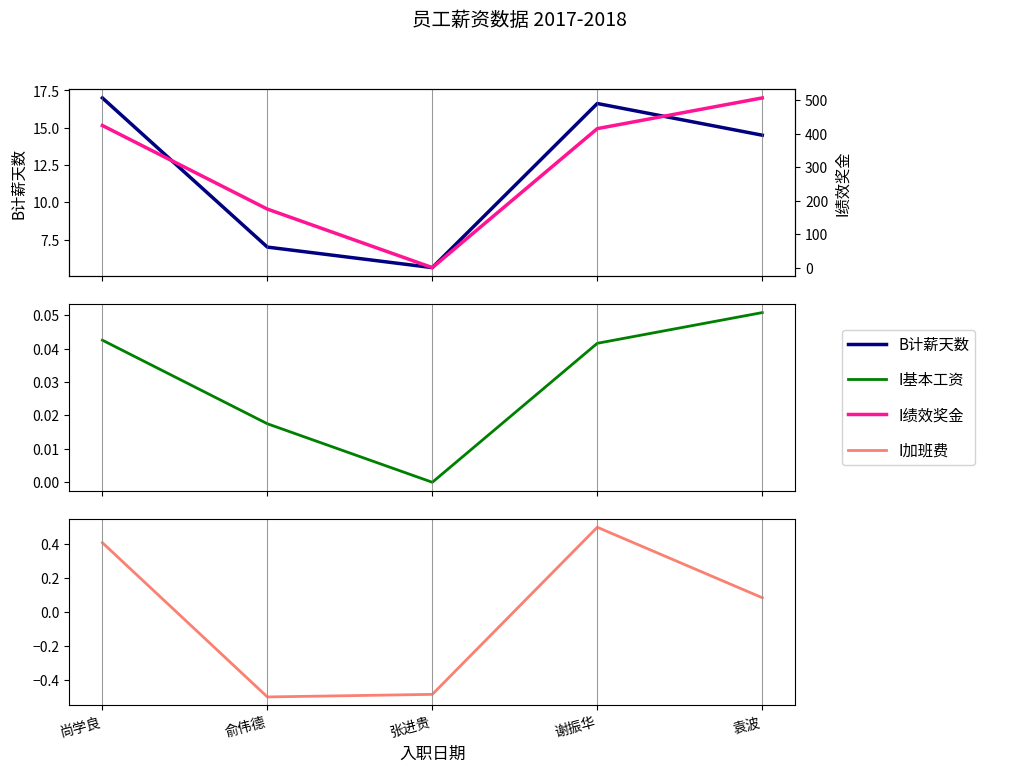

Is this an area chart (filled region under the line)?

No